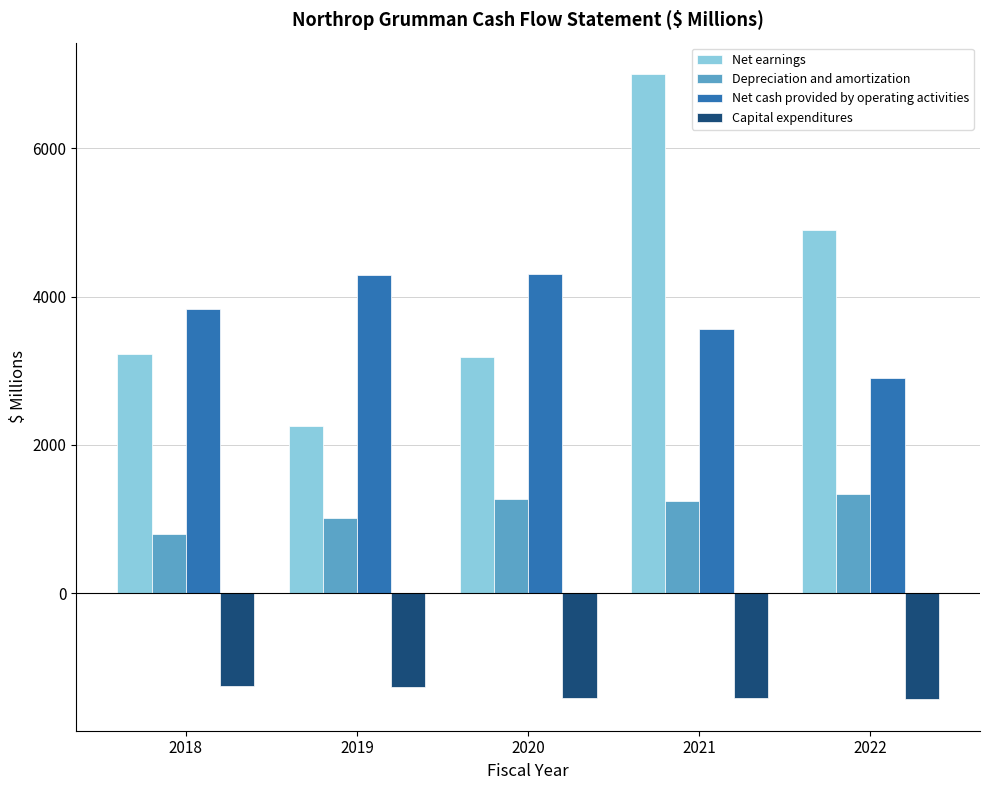

Is the value of Net cash provided by operating activities at 2019 greater than the value of Capital expenditures at 2018?

Yes